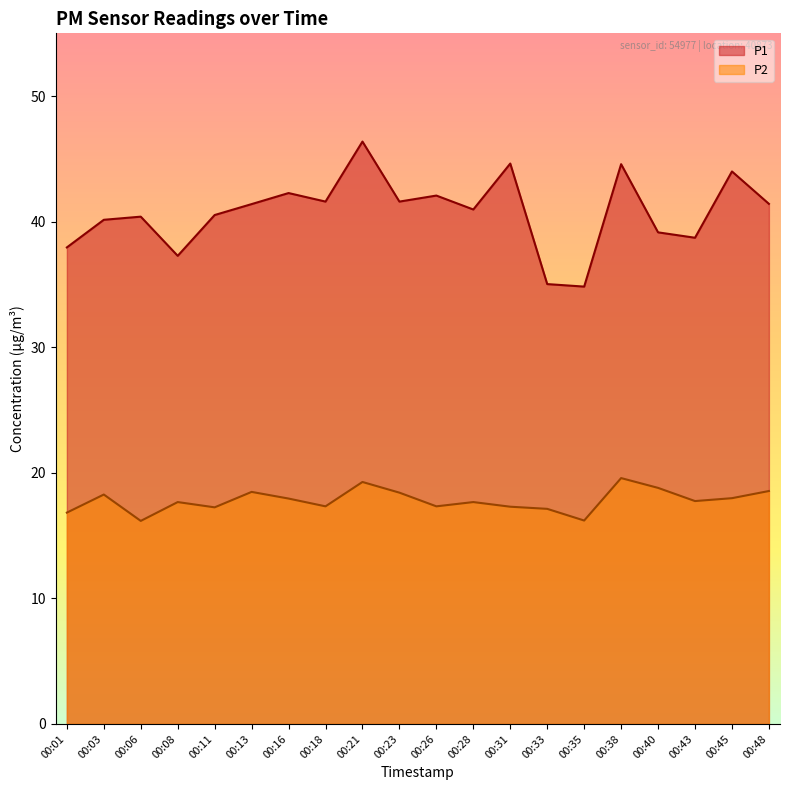

What value does the P1 series have at 00:18?

41.6